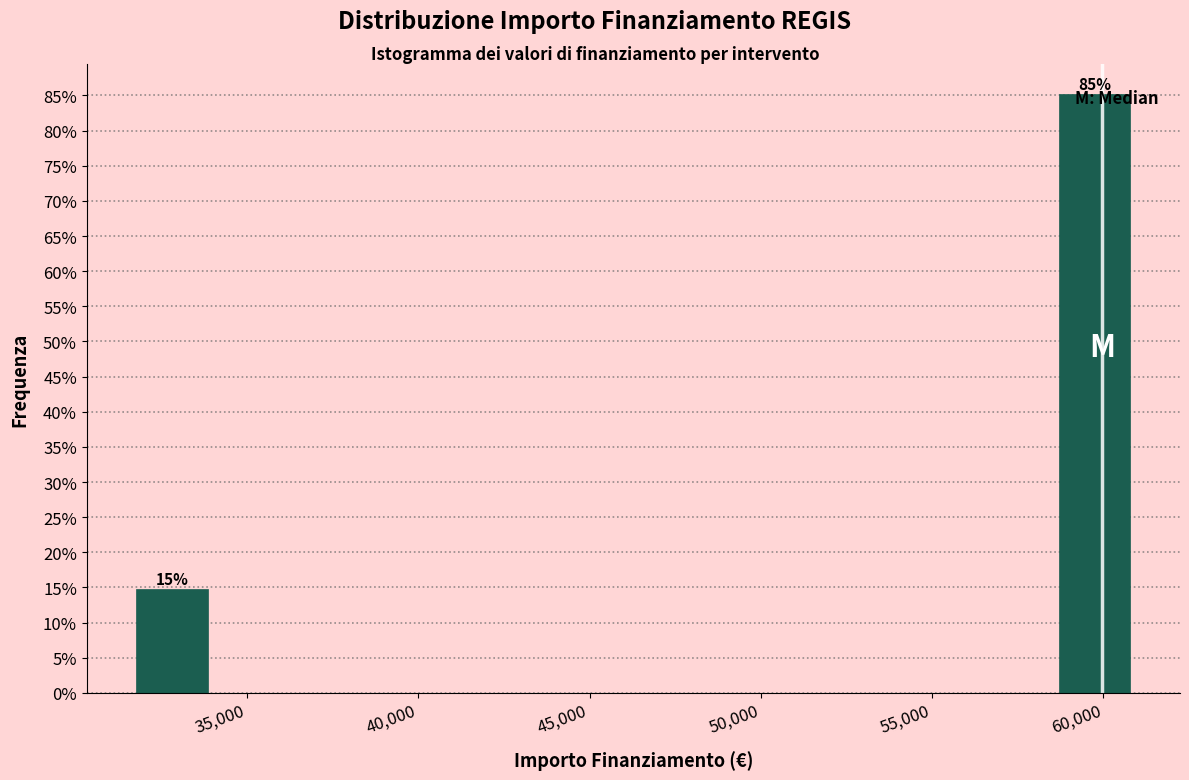

Over which range of the x-axis is the bar tallest?

58500 to 61000